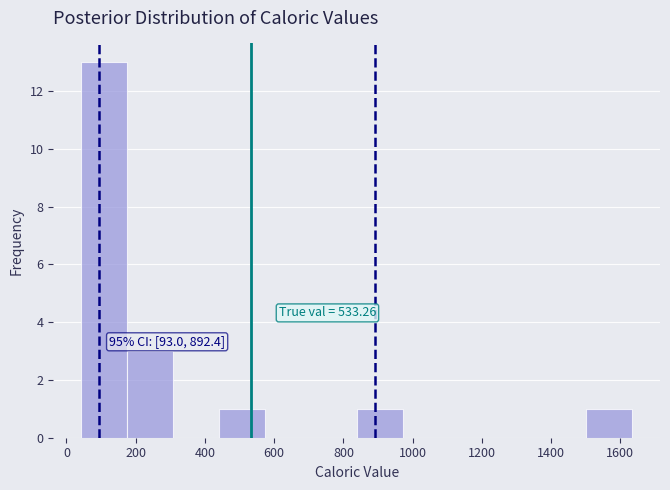

Over which range of the x-axis is the bar tallest?

40 to 180